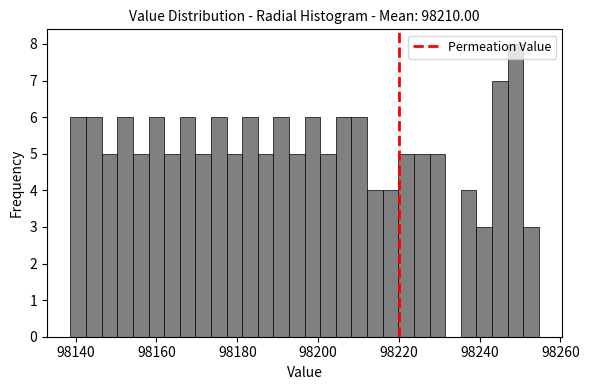

Around what value on the x-axis is the tallest bar? Give the approximate position of its centre, as read against the axis.

98248